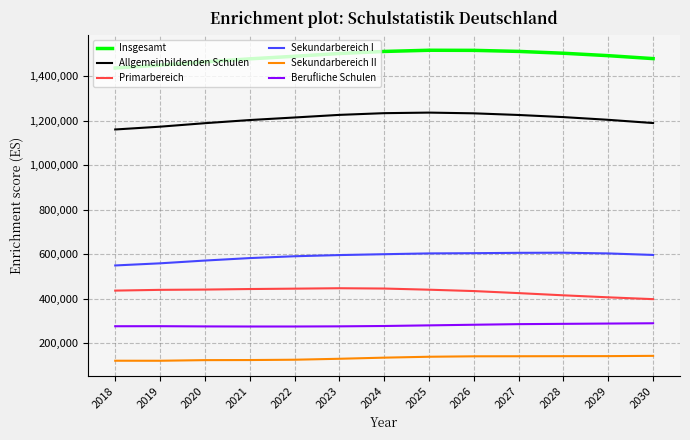

What is the difference between the highest and lowest values at 2019?

1328564